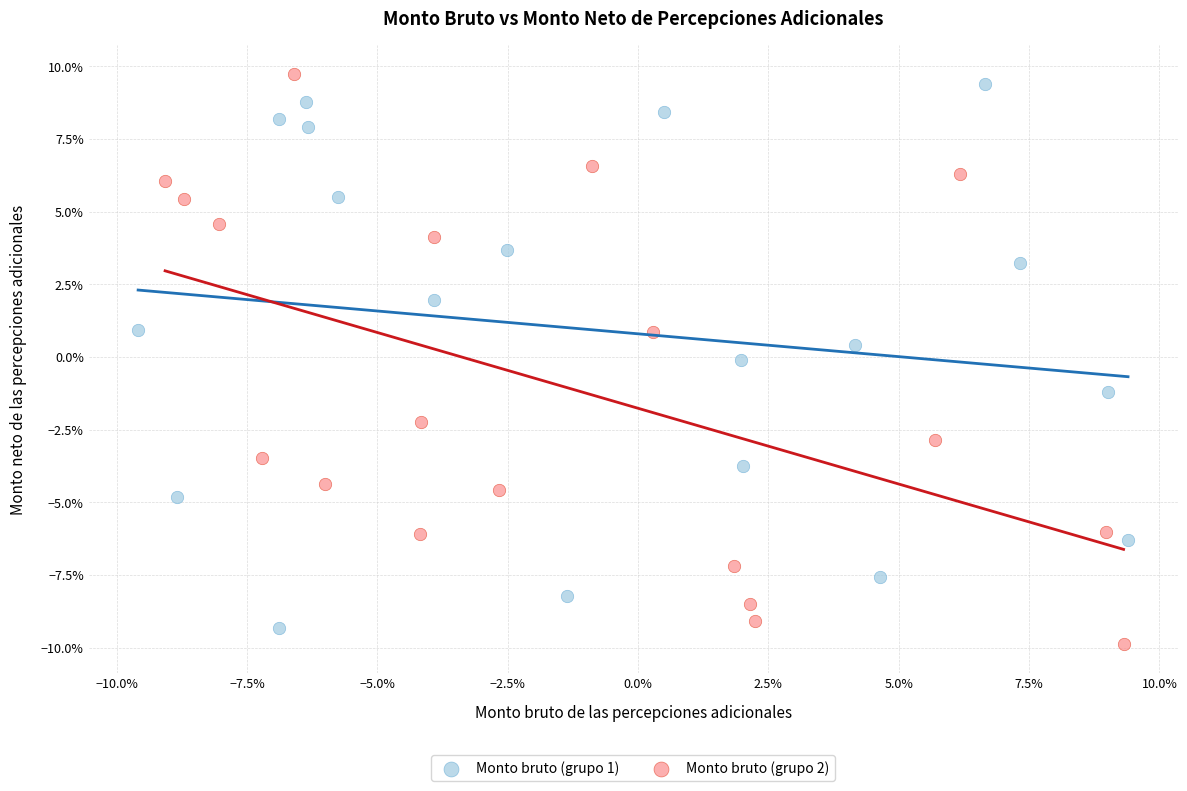

What are all the series names shown in the legend?

Monto bruto (grupo 1), Monto bruto (grupo 2)